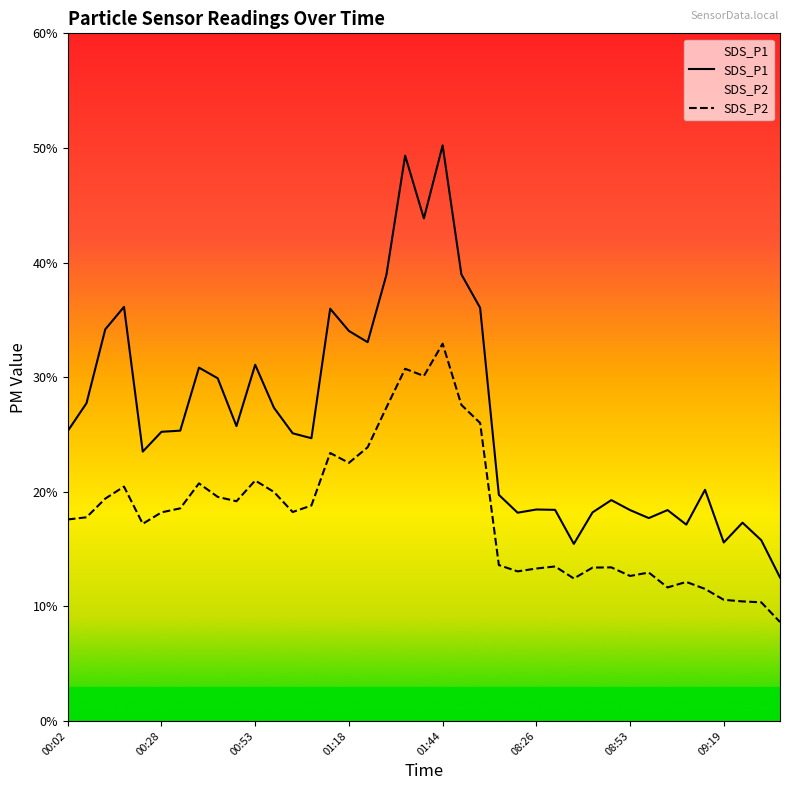

How many data points does each series have?

39